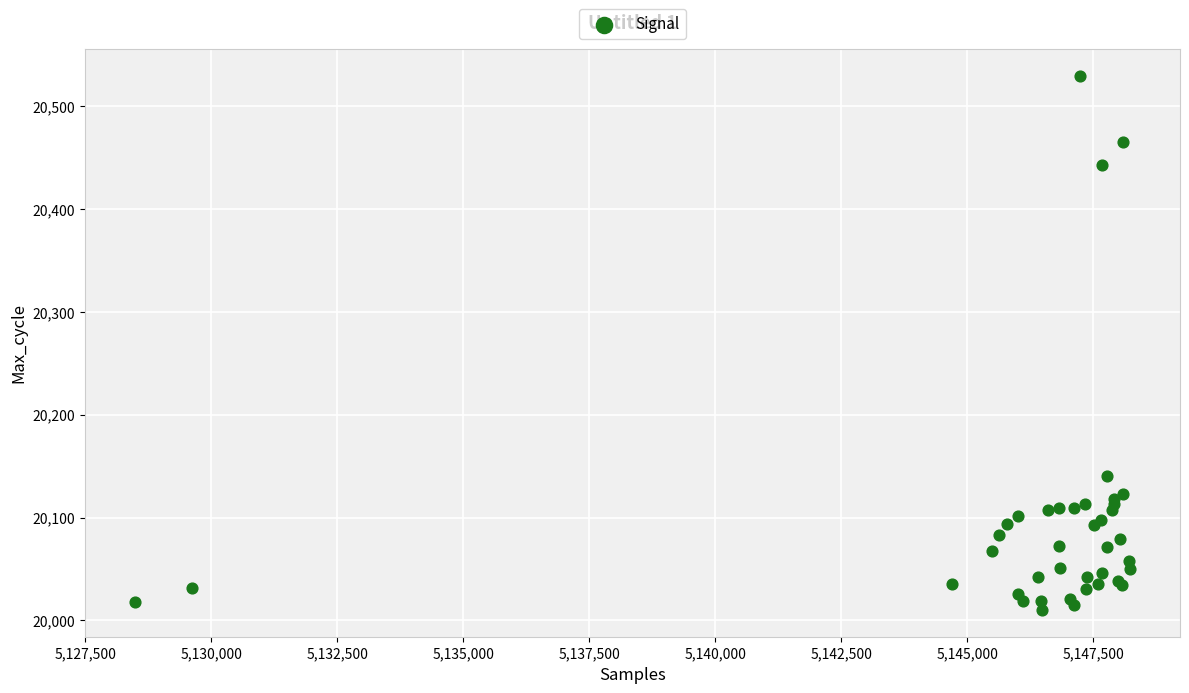

What Y value in the scatter plot is closest to 20270?

20140